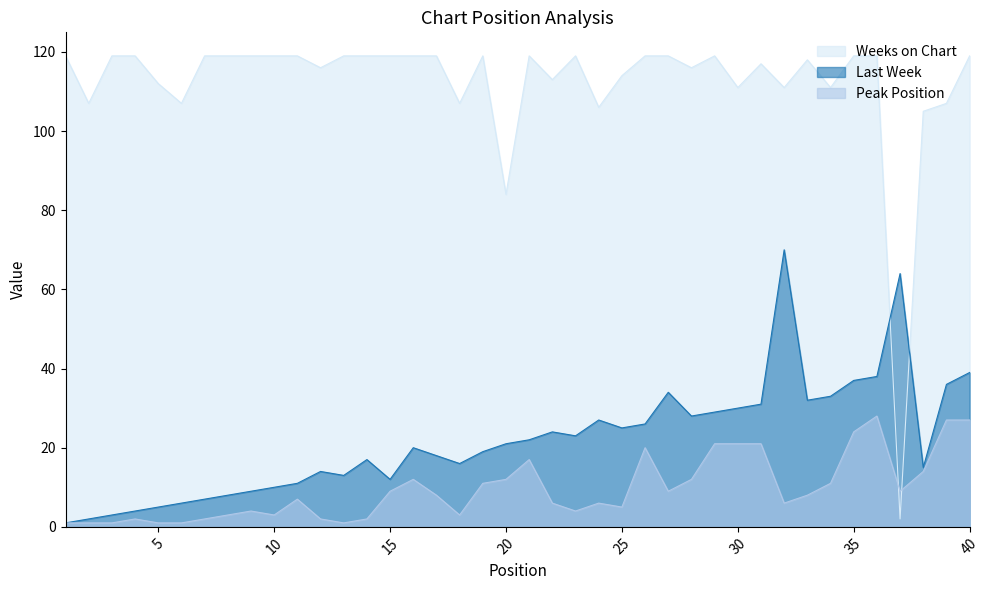

Is the value of Weeks on Chart at 38 greater than the value of Peak Position at 24?

Yes